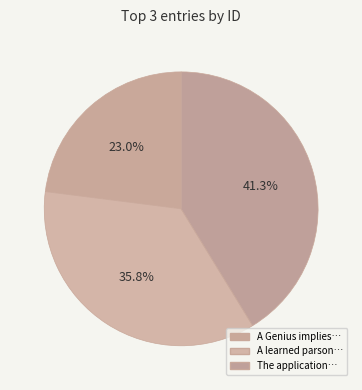

How many slices are in this pie chart?

3